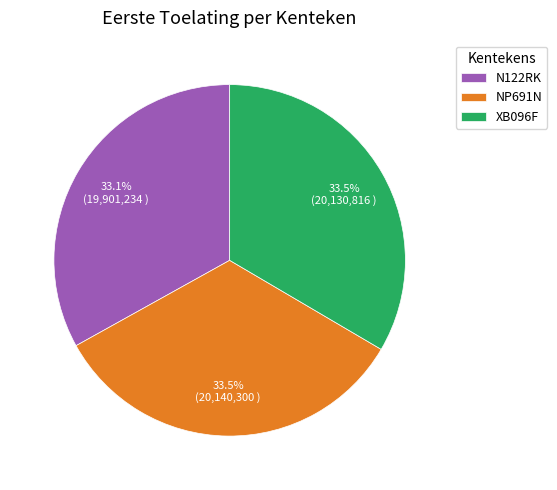

What is the ratio of the value at XB096F to the value at NP691N?

1.0